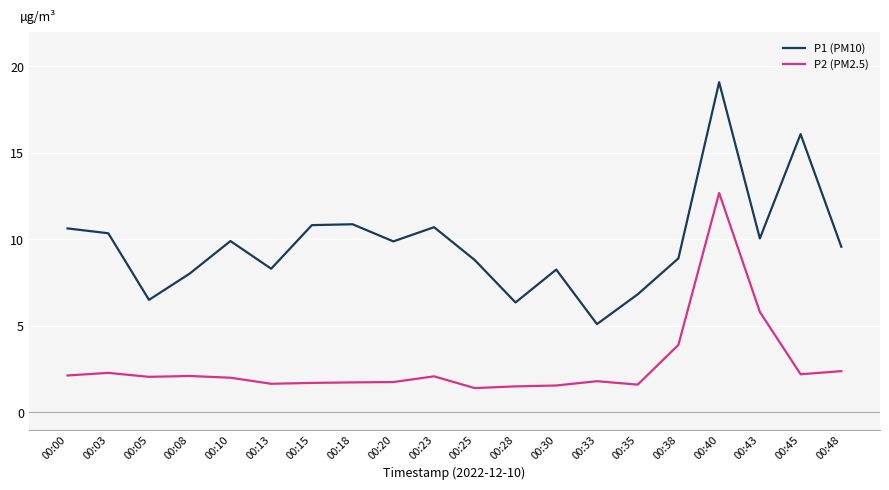

At 00:18, list the series in order from largest to smallest.

P1 (PM10), P2 (PM2.5)